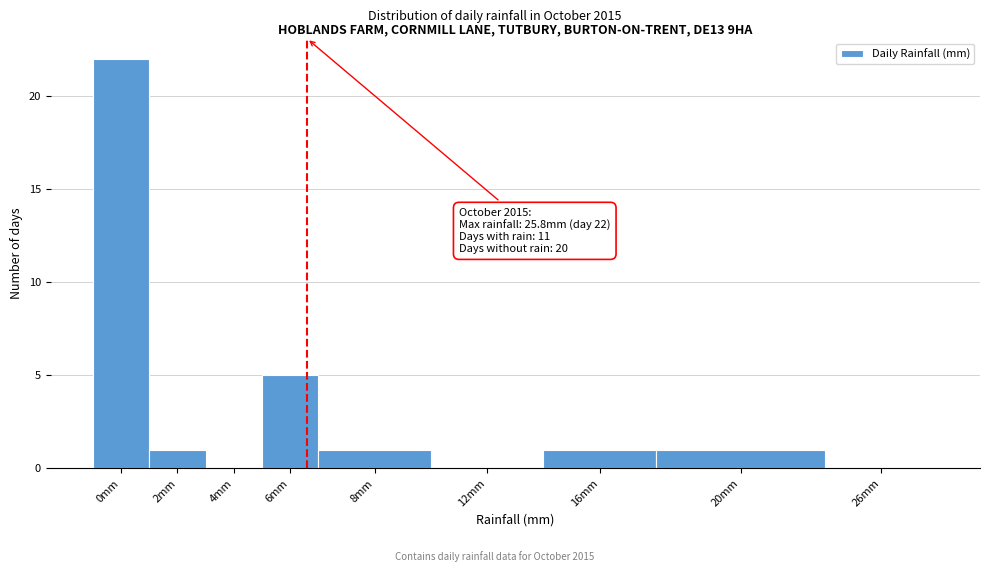

Reading right to left, list all the values displayed in this chart.

26mm=0	20mm=1	16mm=1	12mm=0	8mm=1	6mm=5	4mm=0	2mm=1	0mm=22